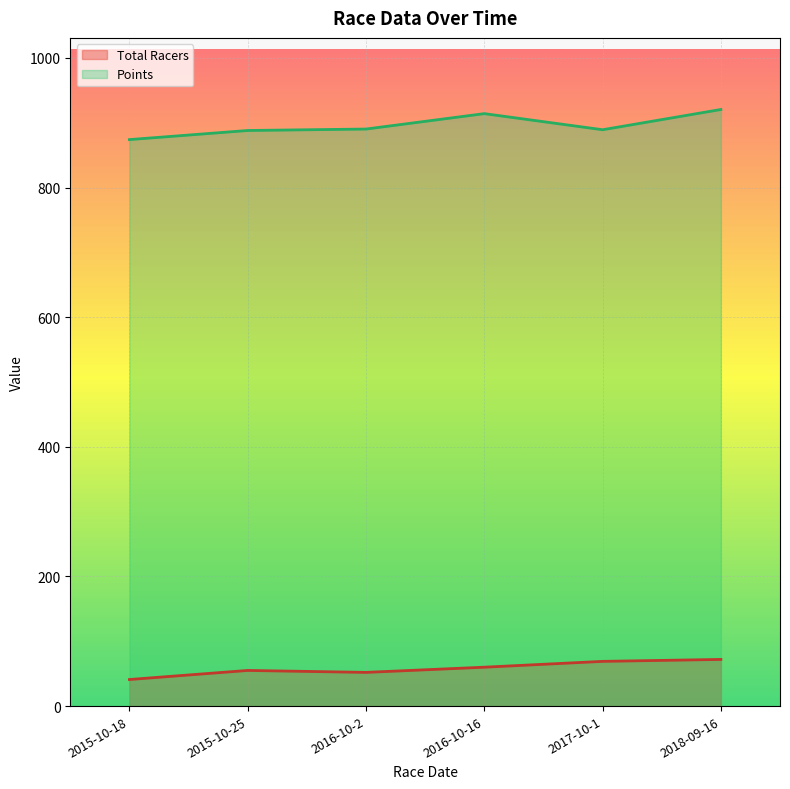

What is the label of the 6th point from the right?

2015-10-18